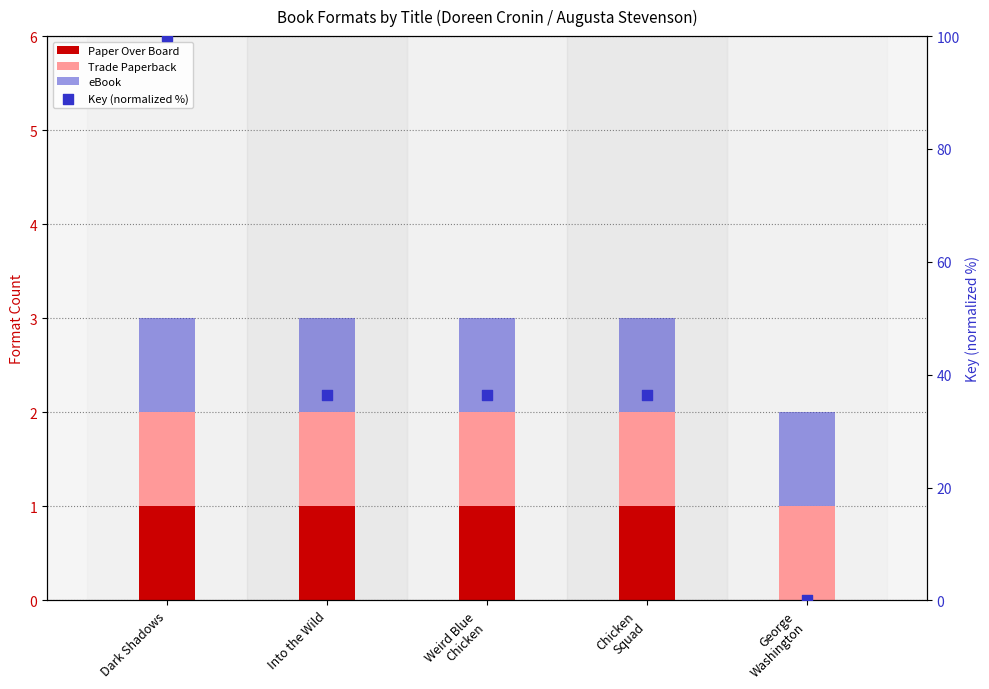

Which series has the largest total across all categories?

Key (normalized %)